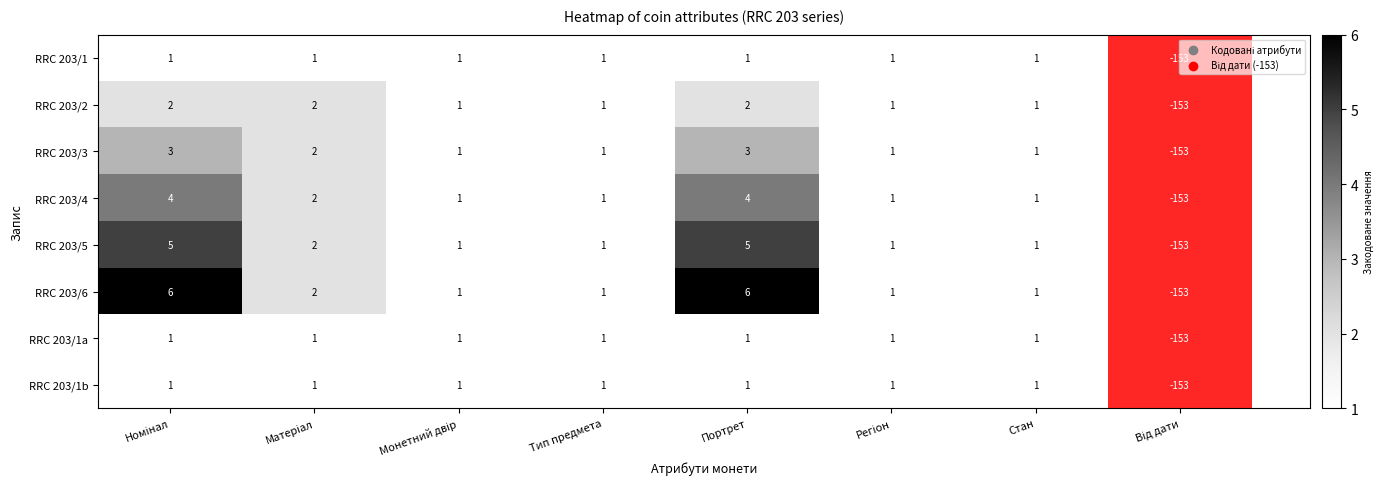

Which series has the largest range (max minus min)?

RRC 203/6